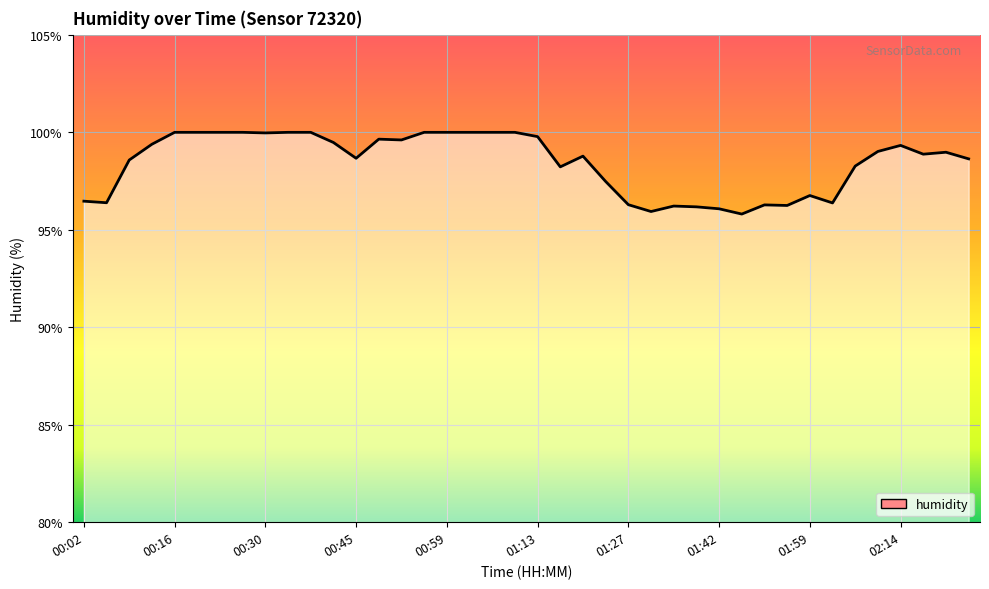

How many series are shown in this chart?

1